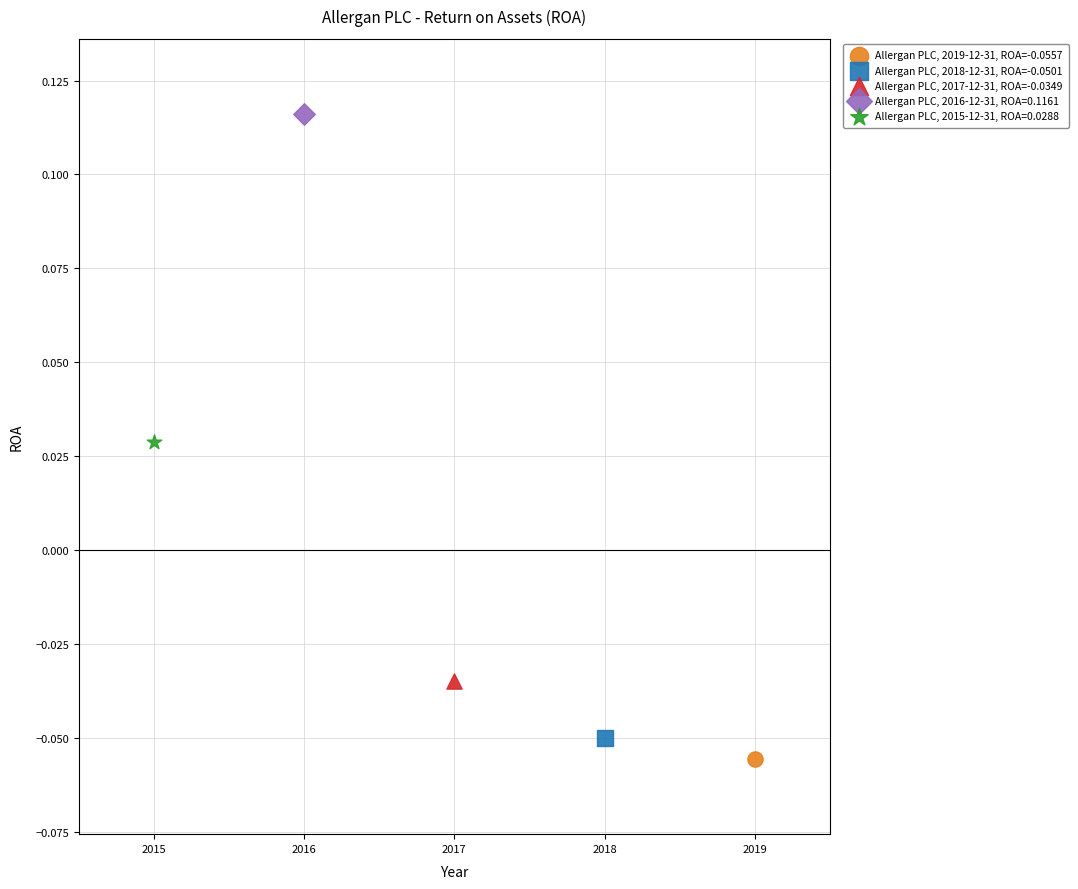

What are all the series names shown in the legend?

Allergan PLC, 2019-12-31, ROA=-0.0557, Allergan PLC, 2018-12-31, ROA=-0.0501, Allergan PLC, 2017-12-31, ROA=-0.0349, Allergan PLC, 2016-12-31, ROA=0.1161, Allergan PLC, 2015-12-31, ROA=0.0288